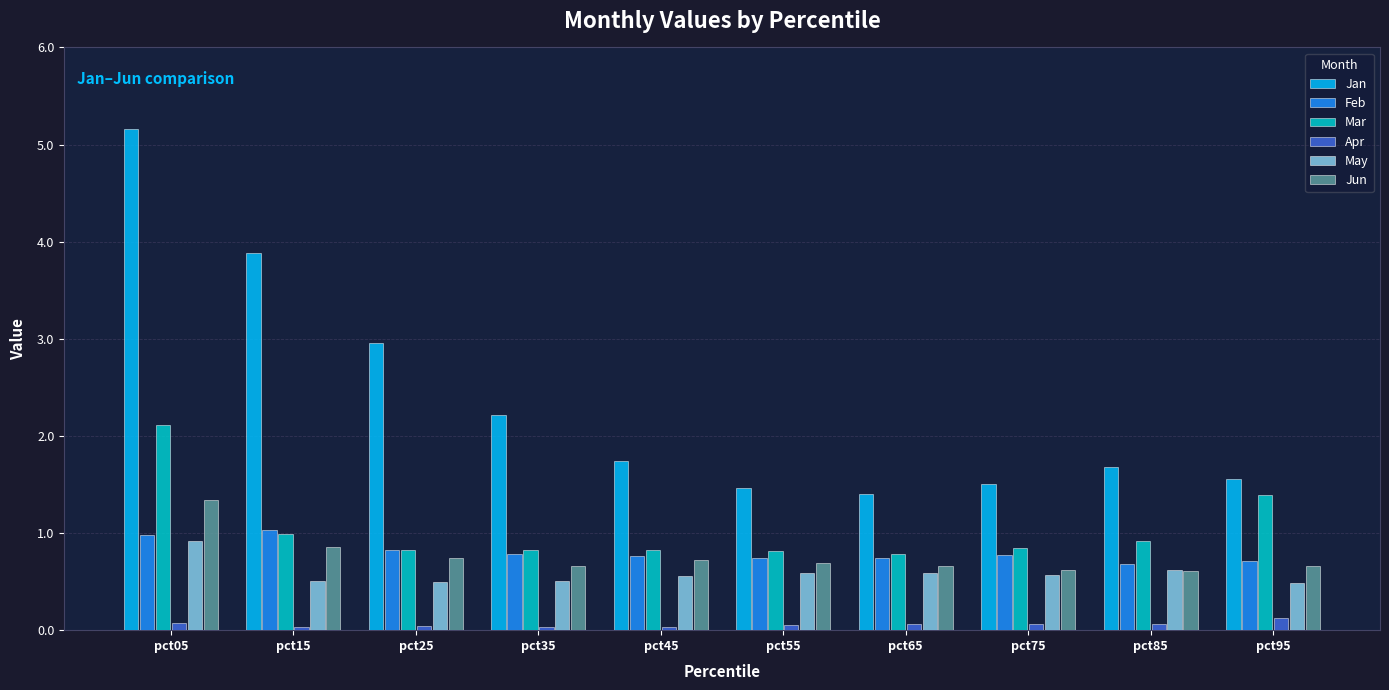

What is the lowest value of the May series?

0.5